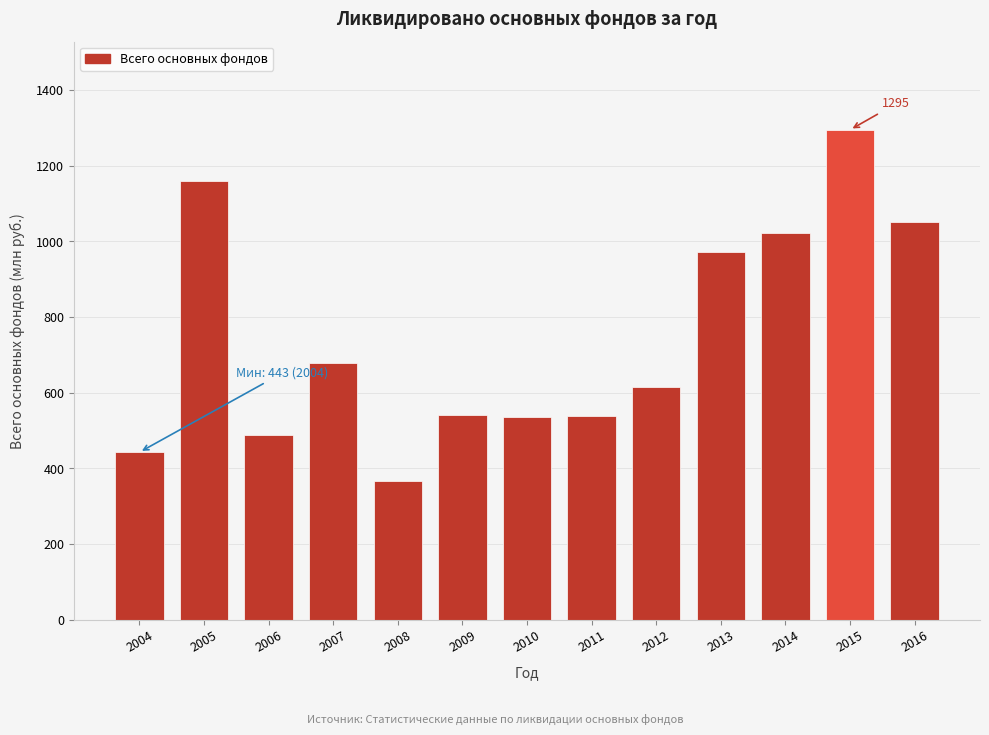

The value at 2016 is 1052. True or false?

True